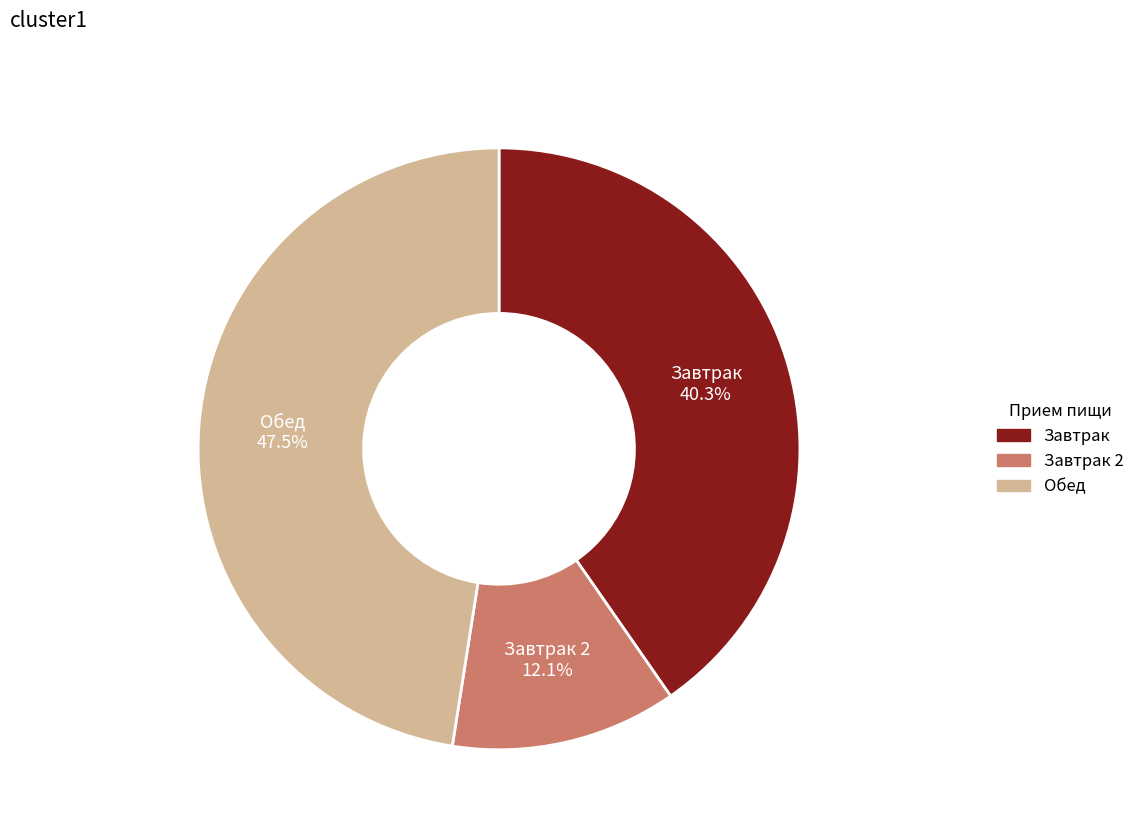

What percentage do Завтрак 2 and Завтрак together represent?

52.5%